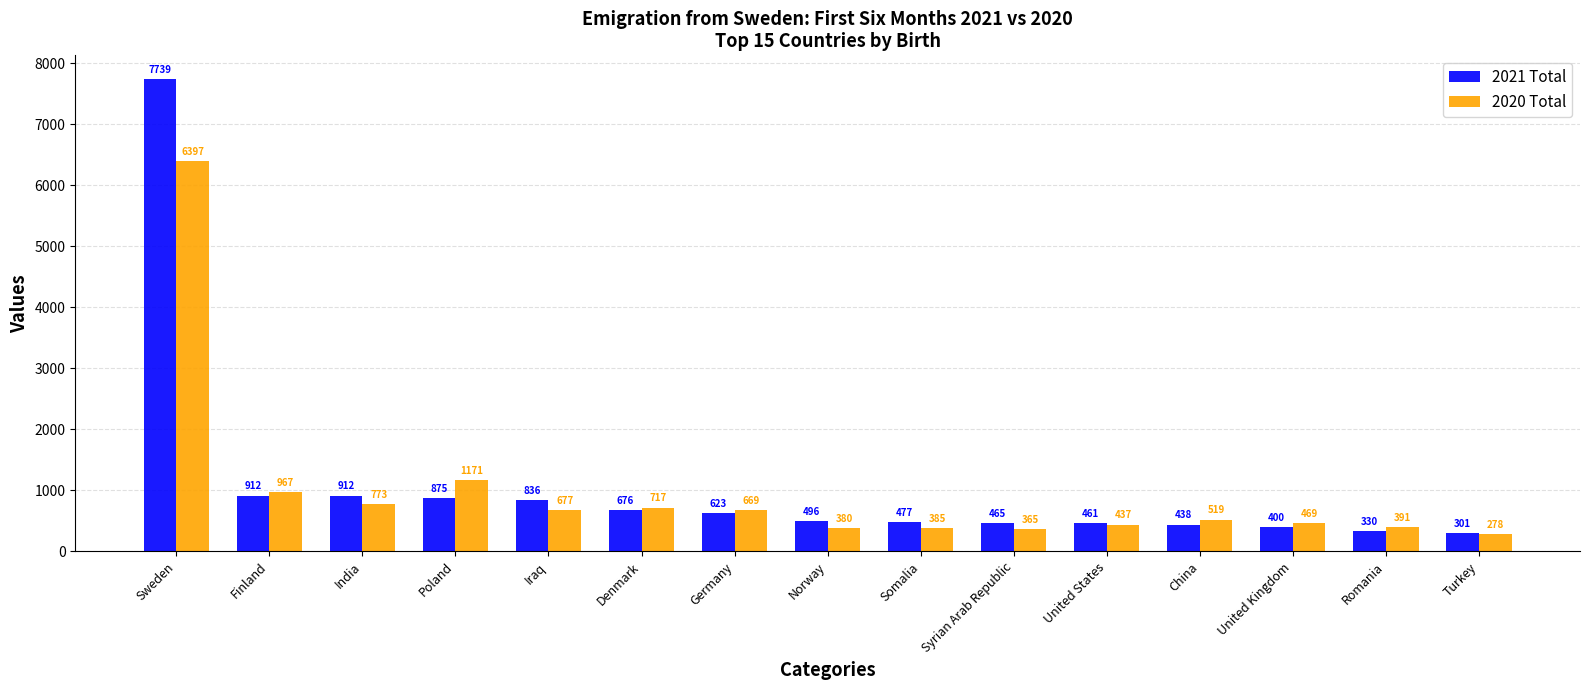

Is the value of 2020 Total at Iraq greater than the value of 2021 Total at United Kingdom?

Yes